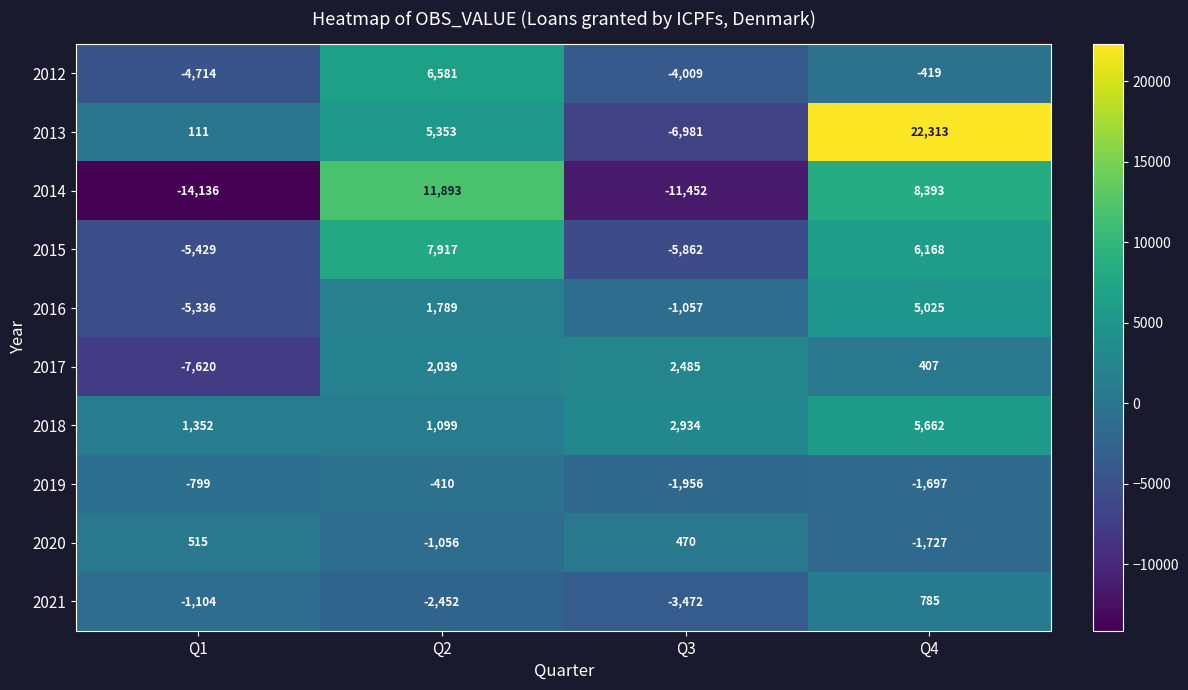

The value of 2015 at Q1 is -5429. True or false?

True